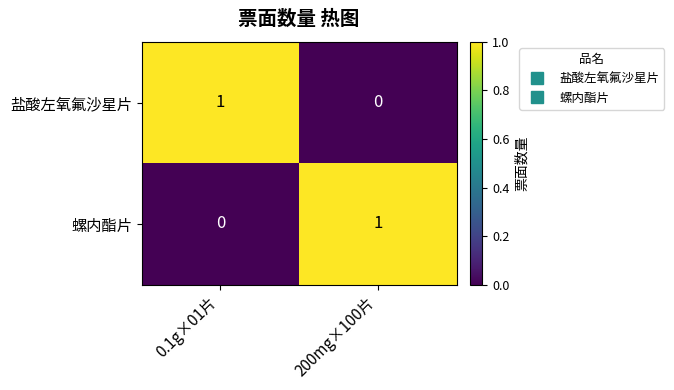

At 0.1g×01片, list the series in order from largest to smallest.

盐酸左氧氟沙星片, 螺内酯片